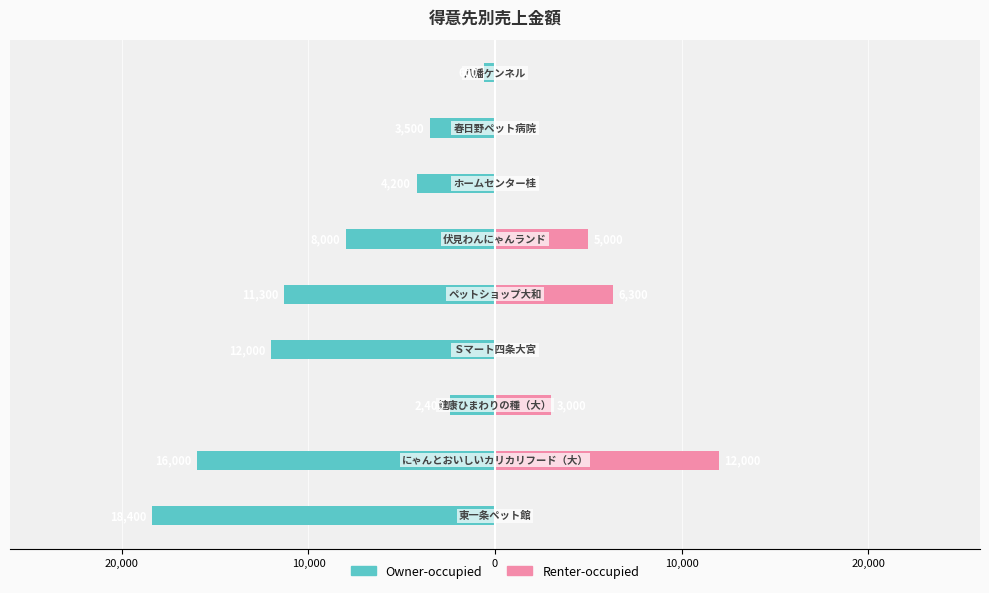

Which series has the largest range (max minus min)?

Owner-occupied